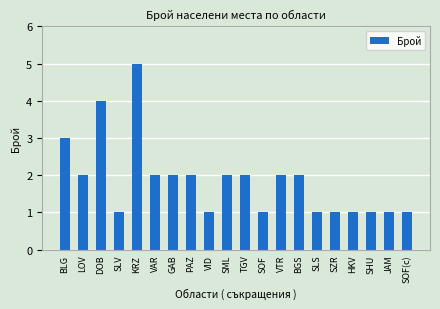

What is the ratio of the value at TGV to the value at LOV?

1.0